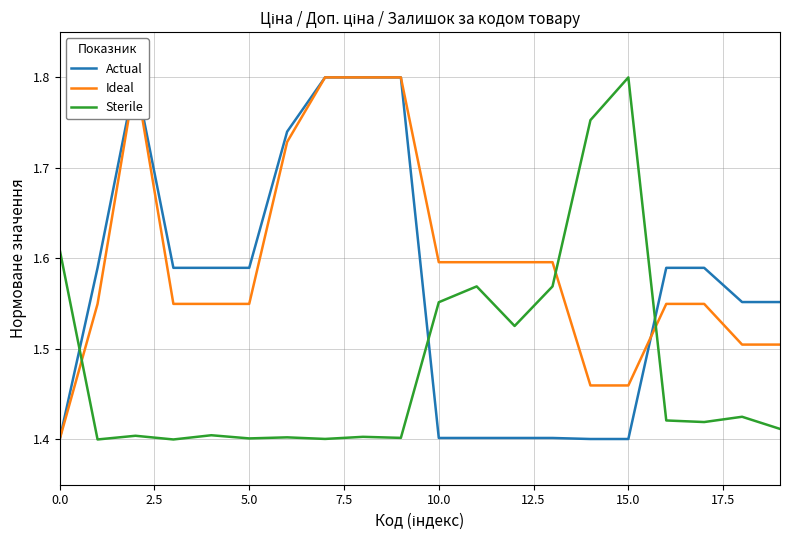

The Sterile series shows 2.3 at 10.0. True or false?

False